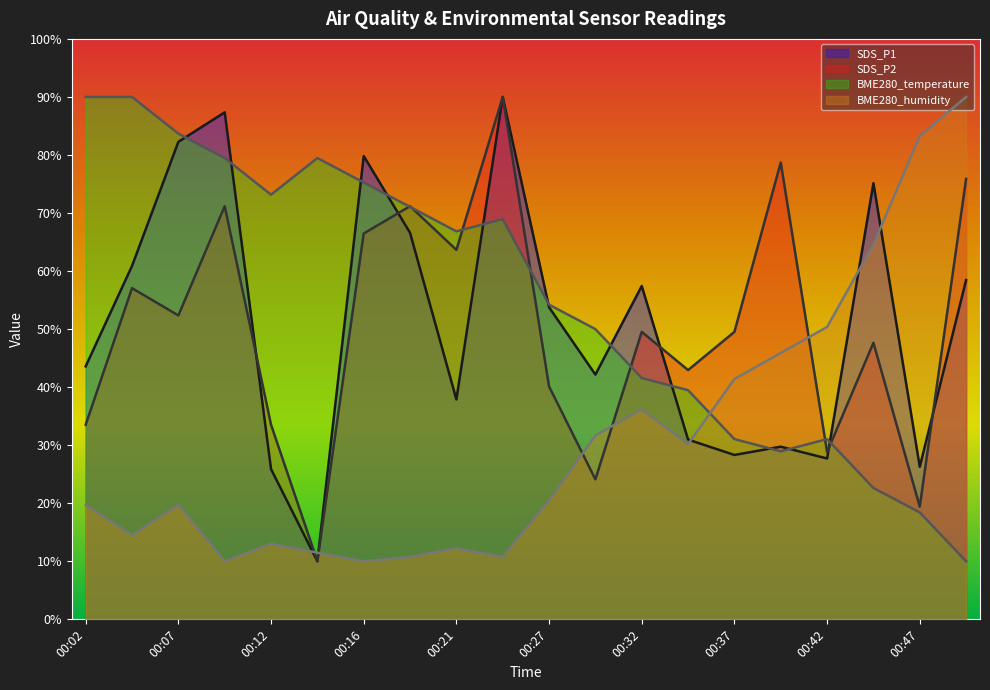

Is it true that BME280_temperature equals 47.1 at 00:42?

False